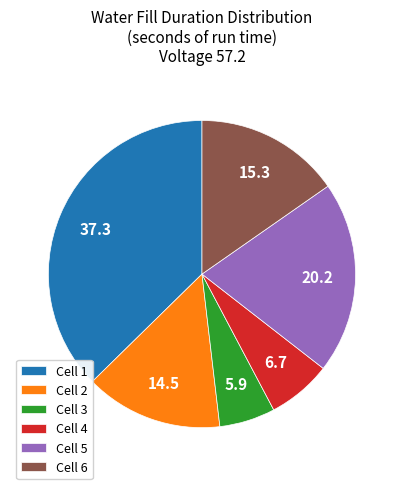

True or false: Cell 2 accounts for 20% of the total.

False